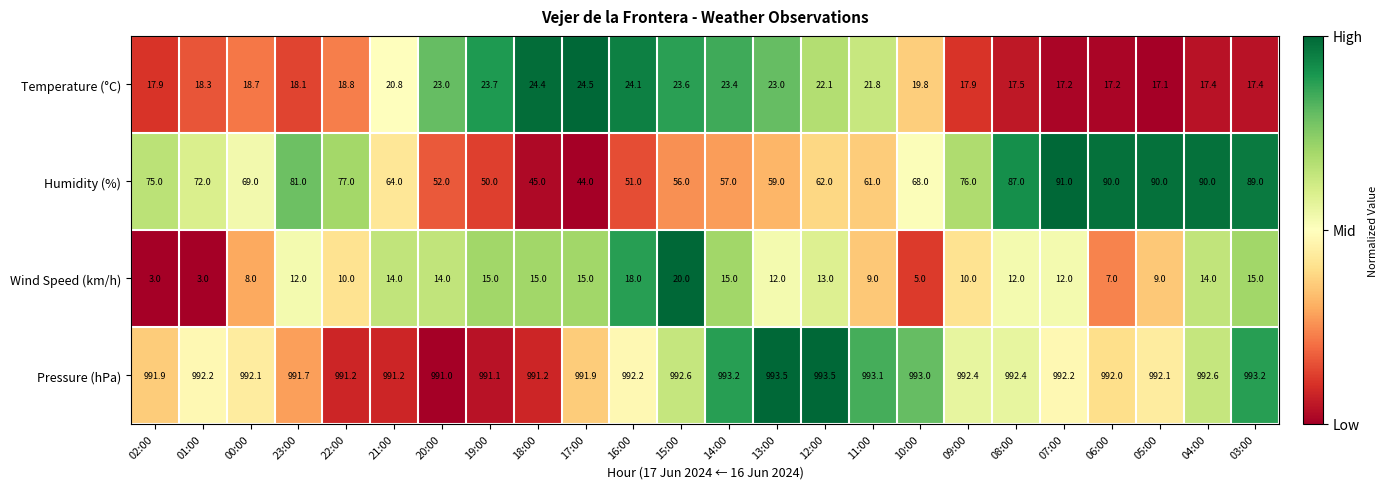

What is the total value across all series at 07:00?

1112.4